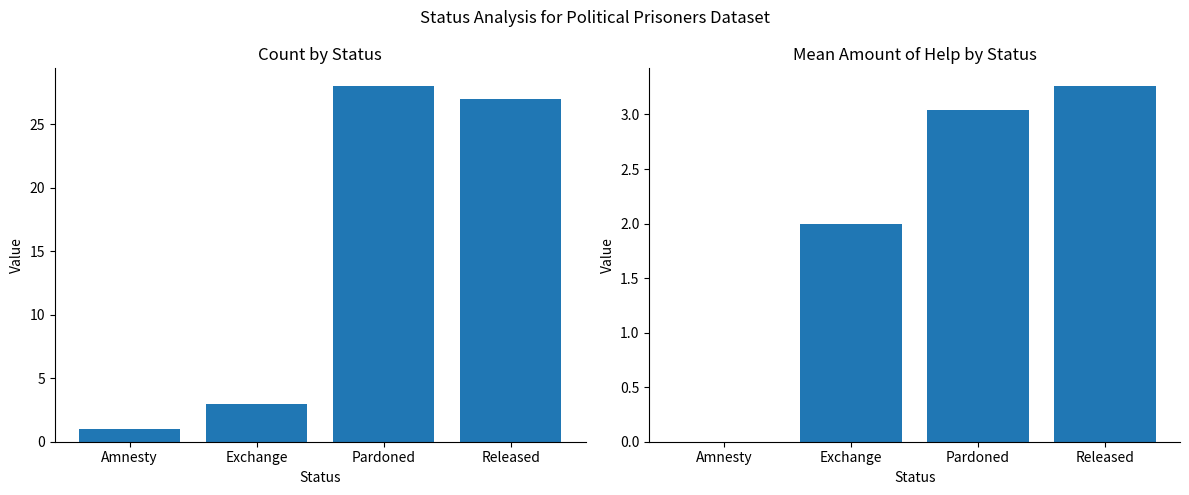

Which has a higher value, Pardoned or Released?

Pardoned